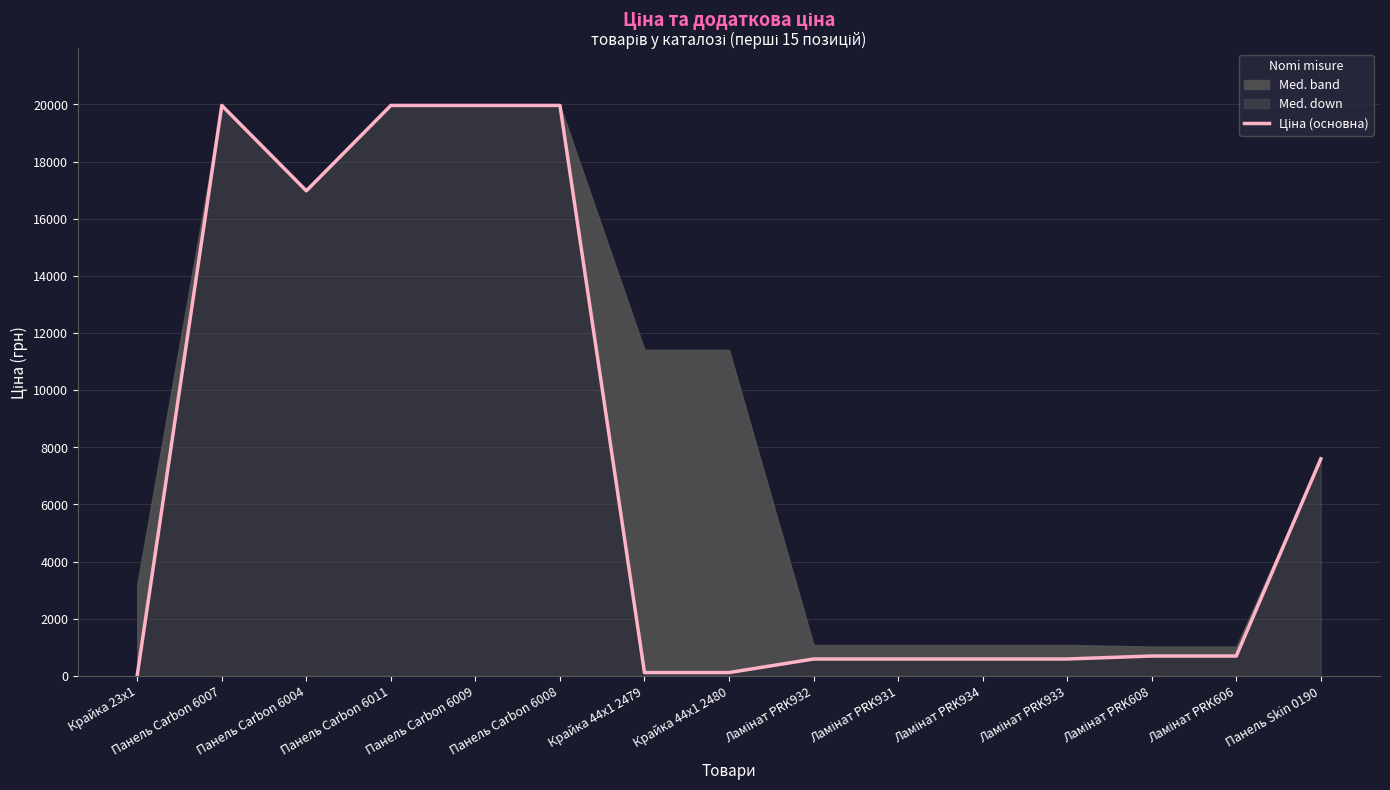

What is the label of the 12th point from the right?

Панель Carbon 6011